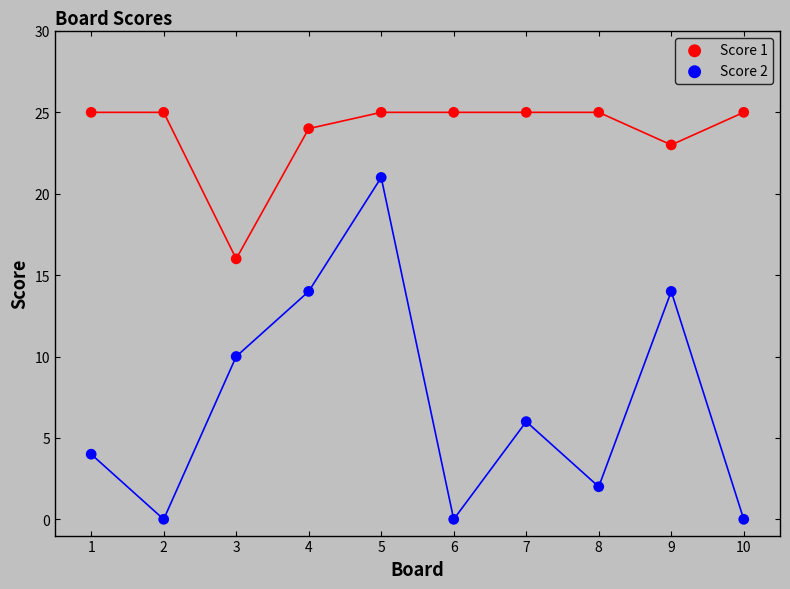

Which series contains the highest Y value?

Score 1